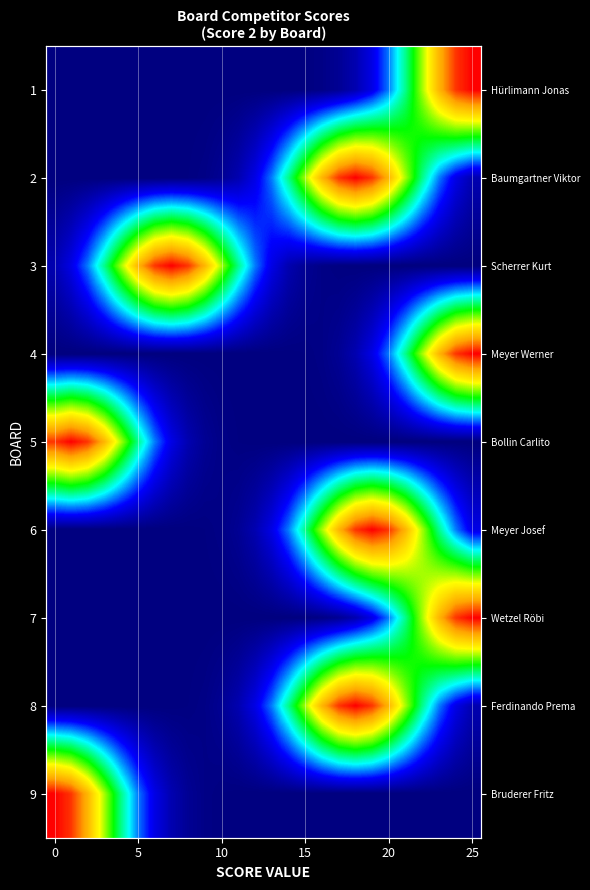

What is the greatest value displayed?

1.0